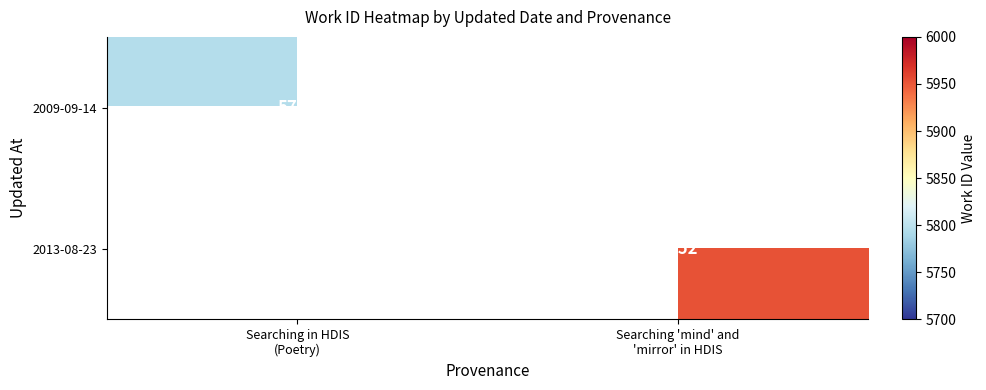

Which series has the largest range (max minus min)?

2009-09-14